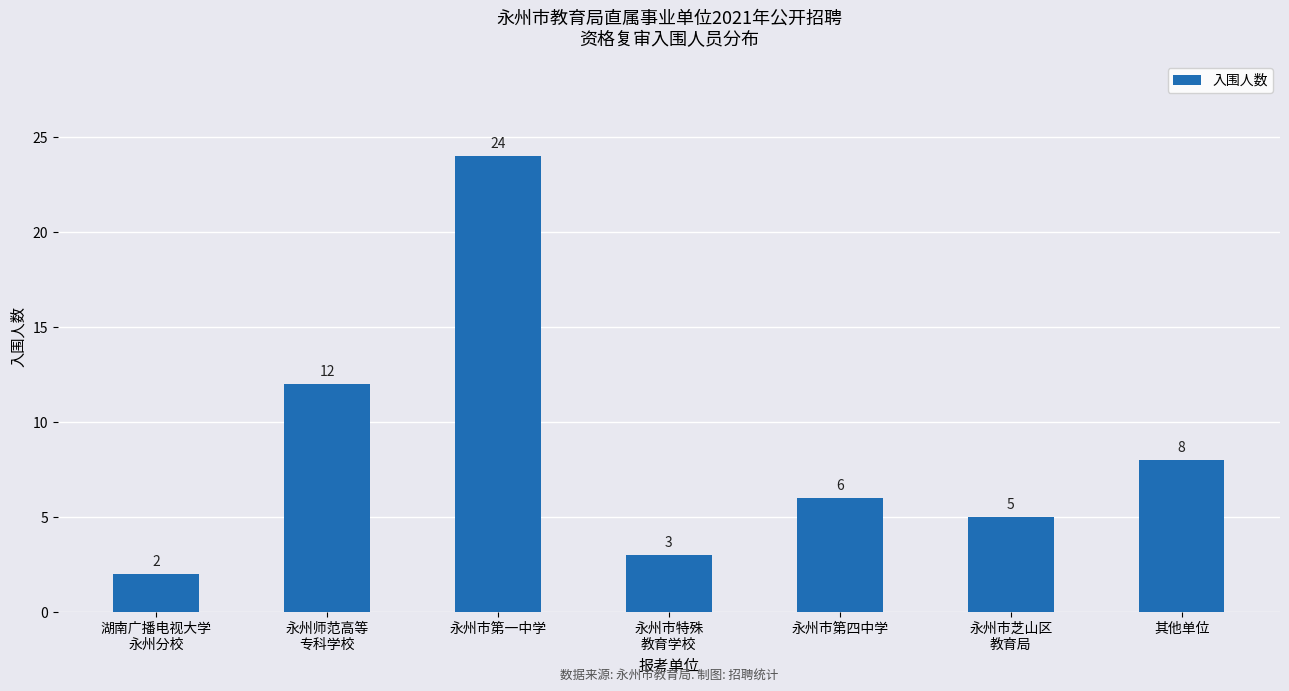

Reading left to right, what are all the values shown in this chart?

湖南广播电视大学
永州分校=2	永州师范高等
专科学校=12	永州市第一中学=24	永州市特殊
教育学校=3	永州市第四中学=6	永州市芝山区
教育局=5	其他单位=8